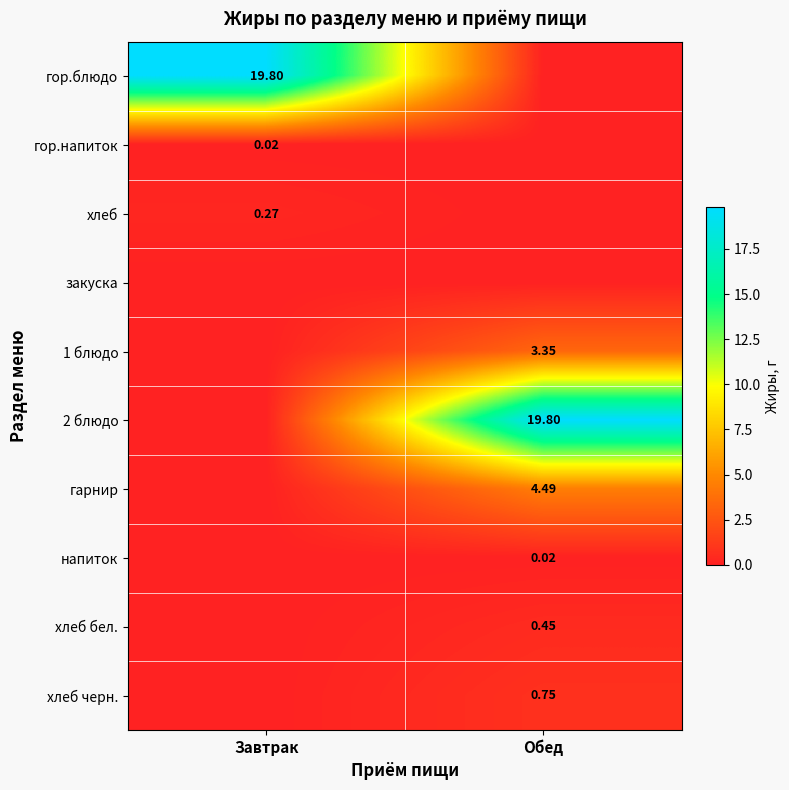

At which category does the chart reach its peak across all series?

Завтрак